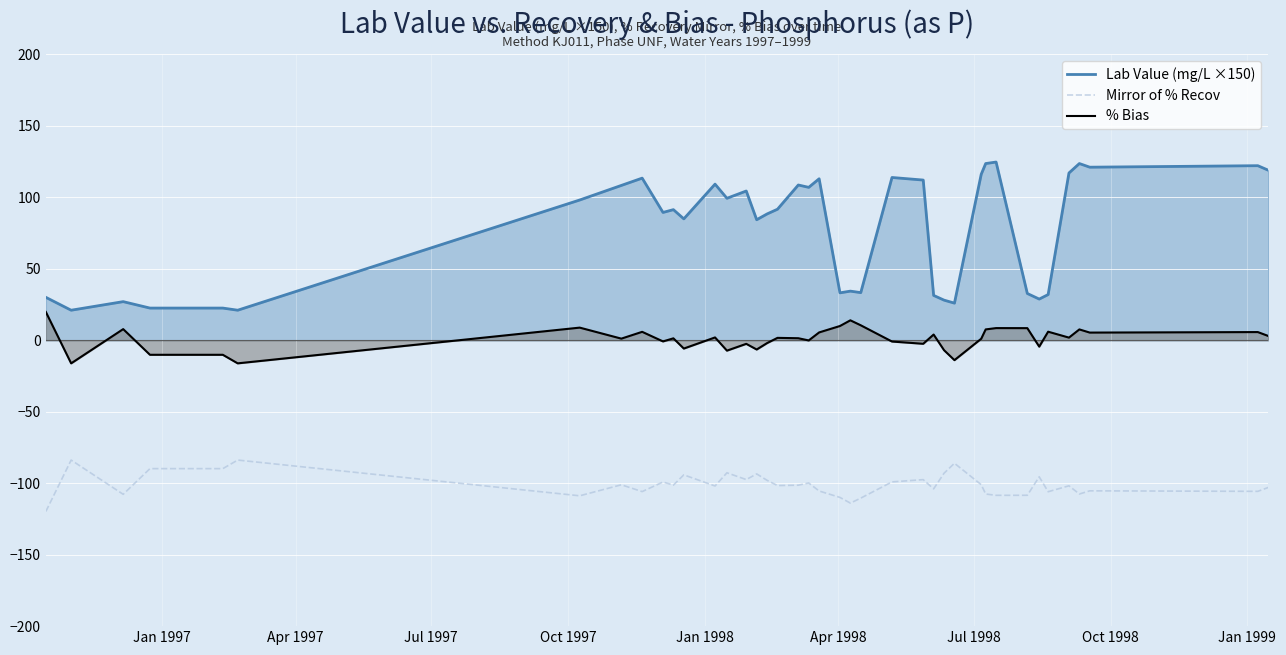

Which series has the widest spread of values?

Lab Value (mg/L ×150)